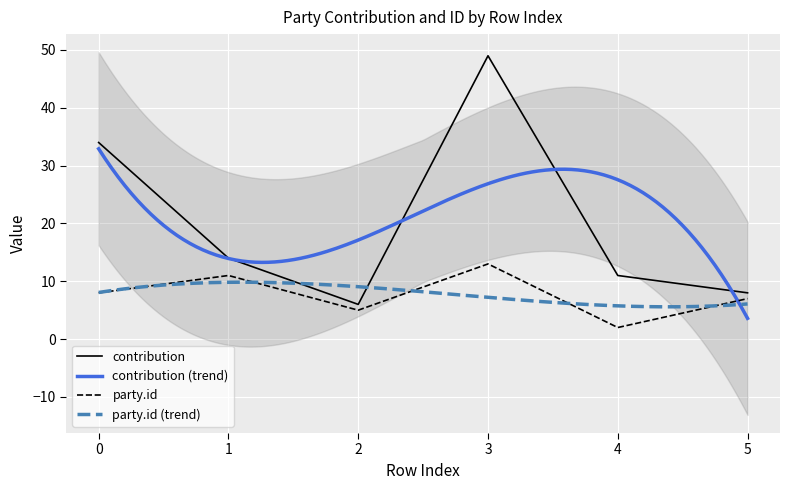

What is the total value across all series at 1?

25